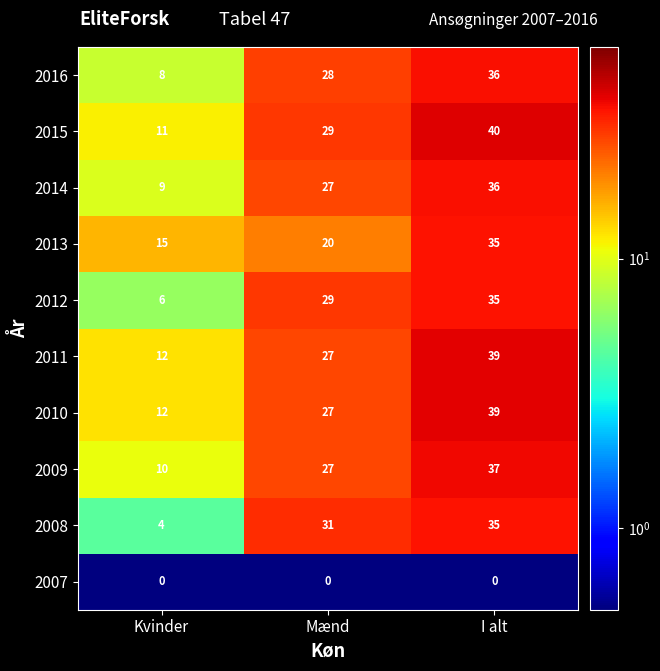

How many values in the 2015 series are below 29?

1